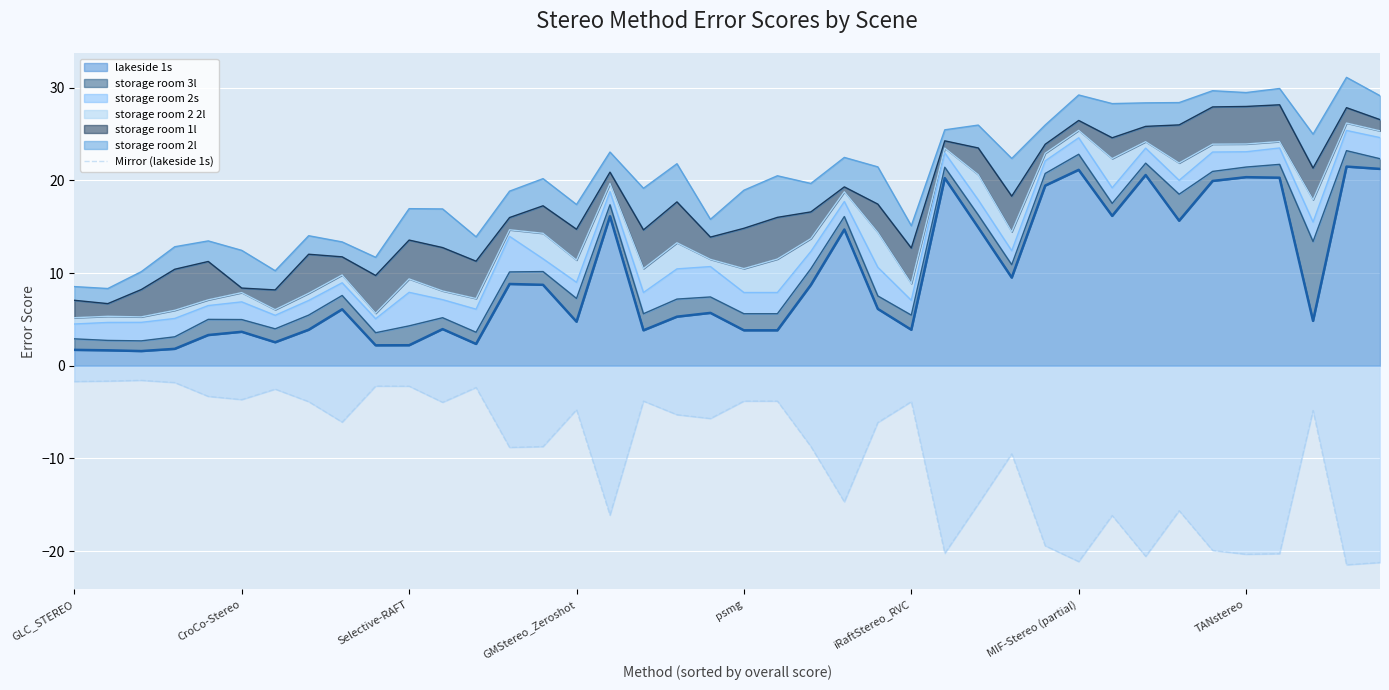

How many interior local valleys (lower than both neighbors) does the data have?

12